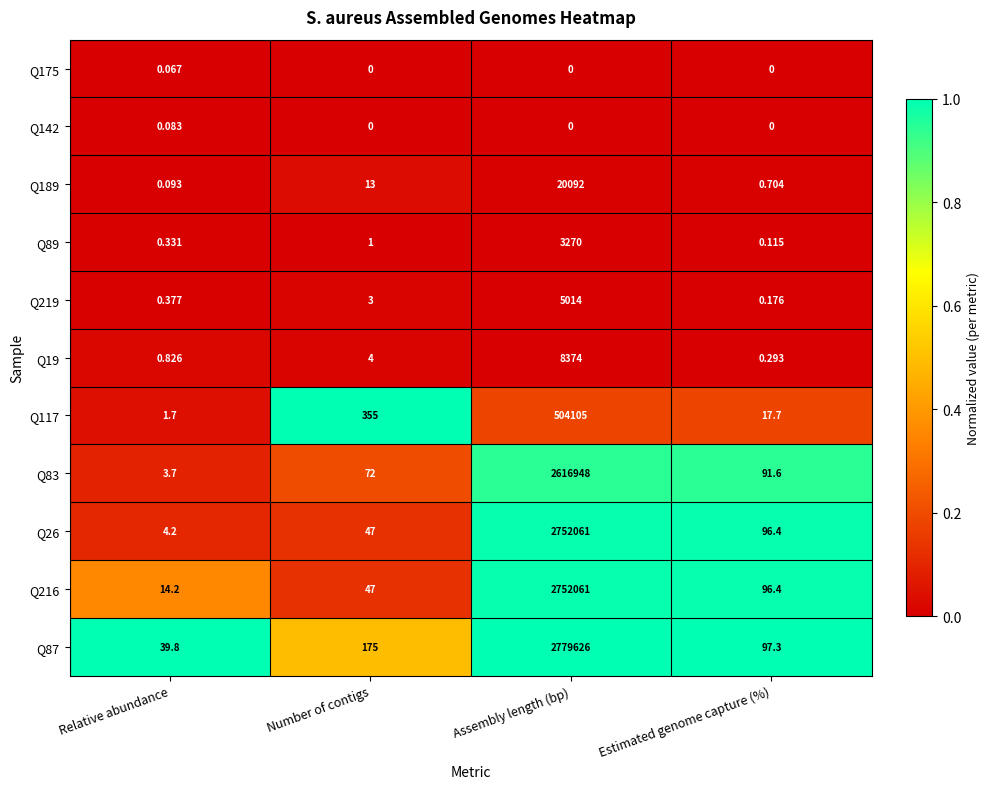

At Relative abundance, list the series in order from largest to smallest.

Q87, Q216, Q26, Q83, Q117, Q19, Q219, Q89, Q189, Q142, Q175